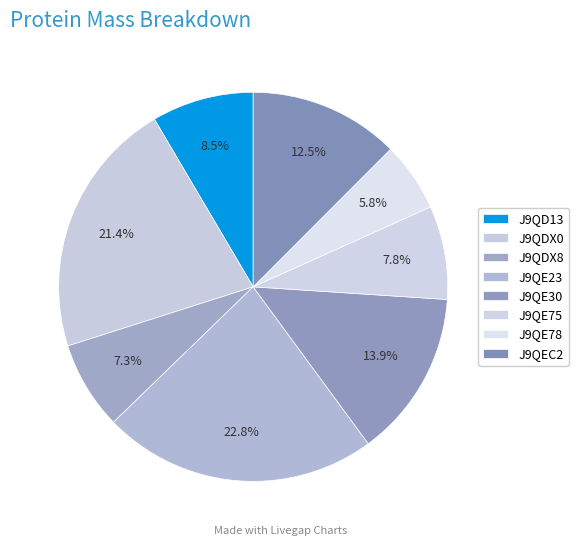

The J9QDX0 slice represents 32% of the pie. True or false?

False